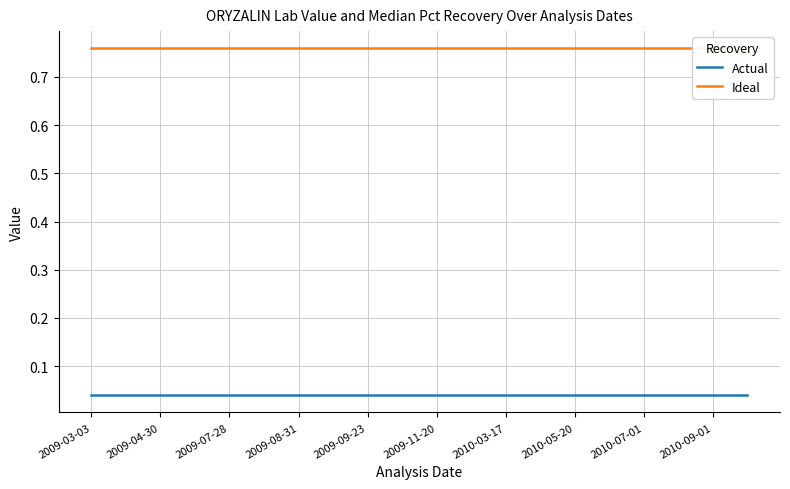

Rank the series at 2009-07-28 from highest to lowest value.

Ideal, Actual